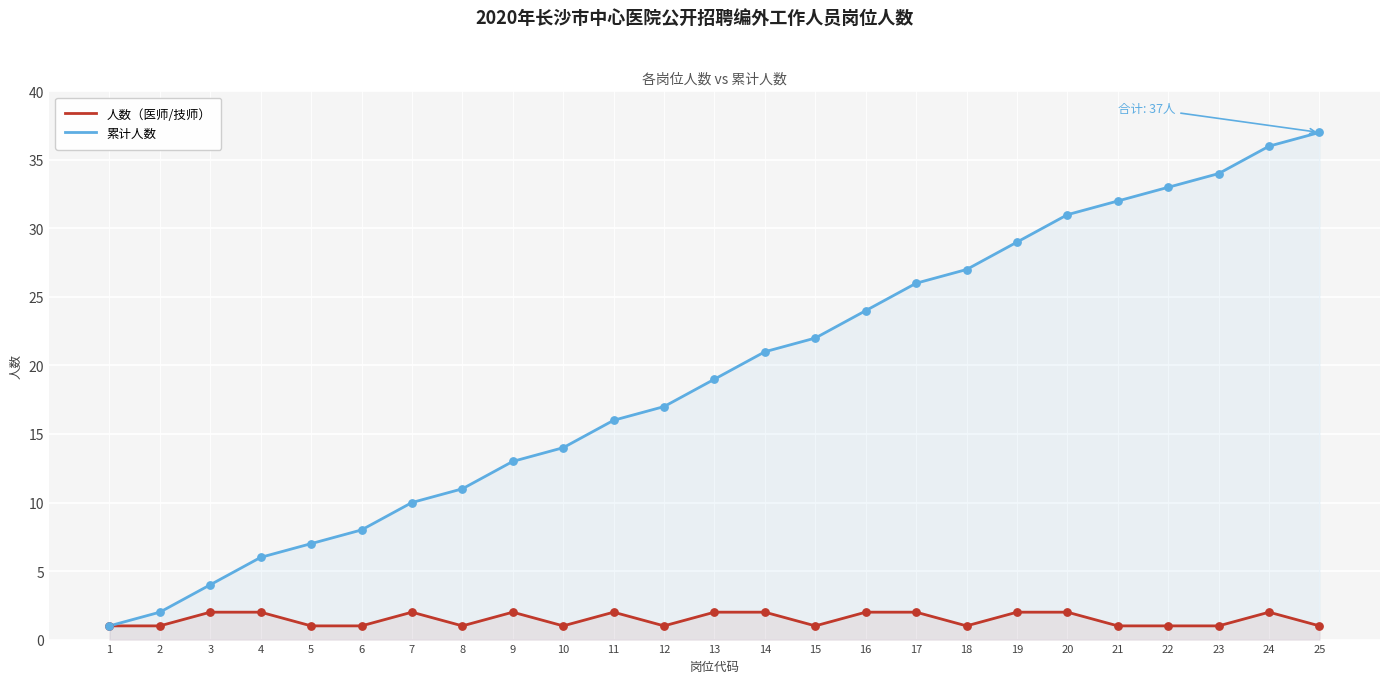

At which category is the sum across all series the highest?

24